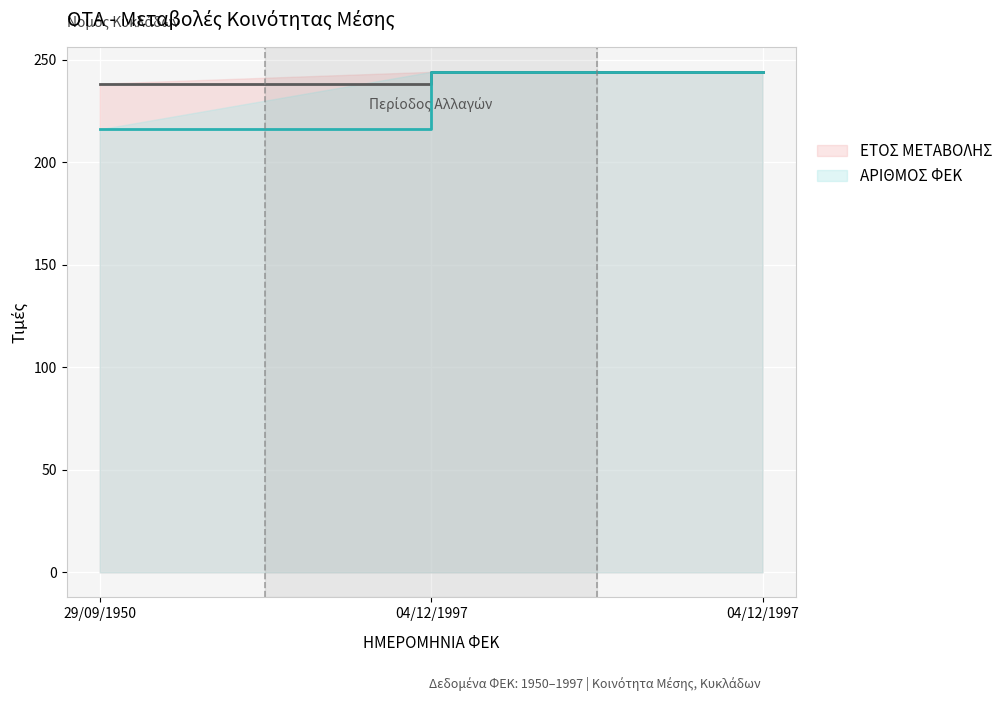

Rank the series by their maximum value, from lowest to highest.

ΕΤΟΣ ΜΕΤΑΒΟΛΗΣ, ΑΡΙΘΜΟΣ ΦΕΚ